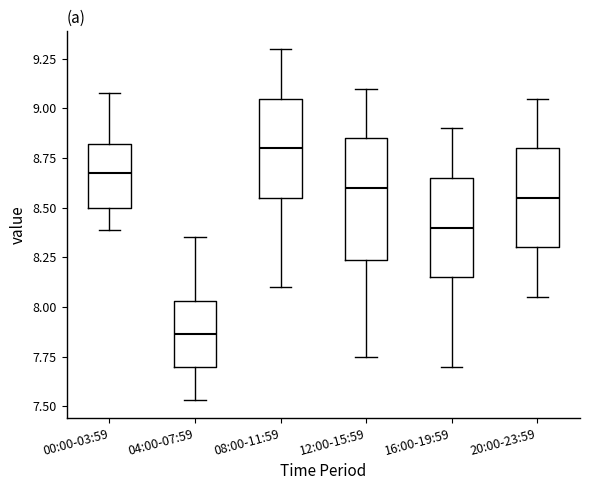

Where is the lower edge of the box for 16:00-19:59 on the y-axis? The values are not printed on the chart, so give them approximately, as read against the axis.

8.15